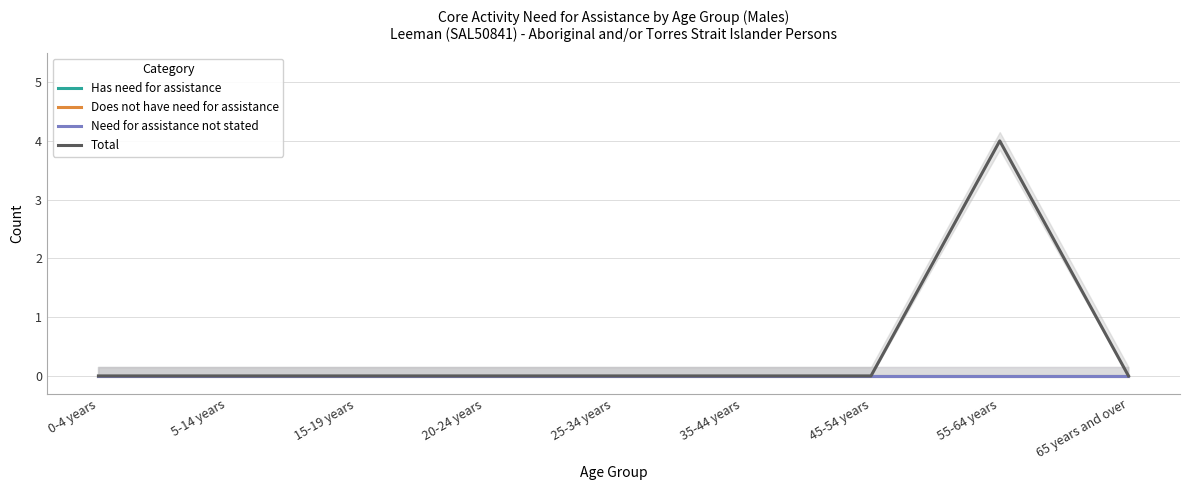

Rank the series at 15-19 years from highest to lowest value.

Has need for assistance, Does not have need for assistance, Need for assistance not stated, Total